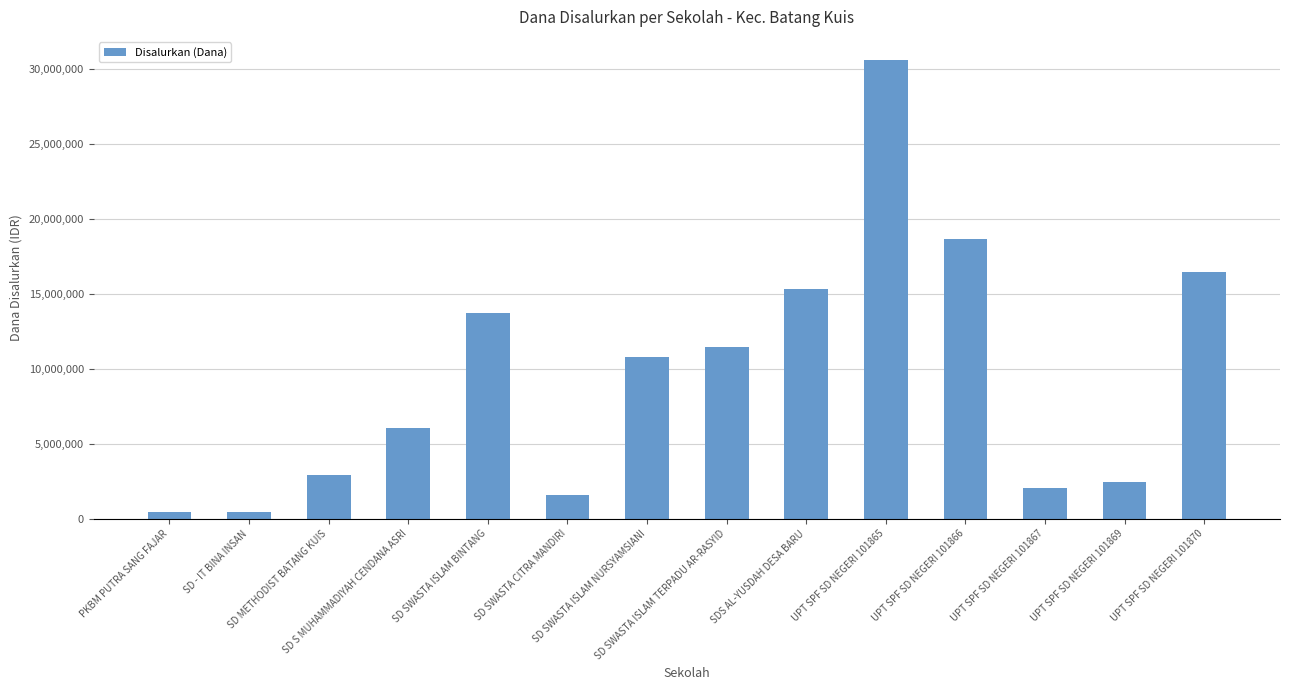

Reading left to right, list all the values displayed in this chart.

450000	450000	2925000	6075000	13725000	1575000	10800000	11475000	15300000	30600000	18675000	2025000	2475000	16425000